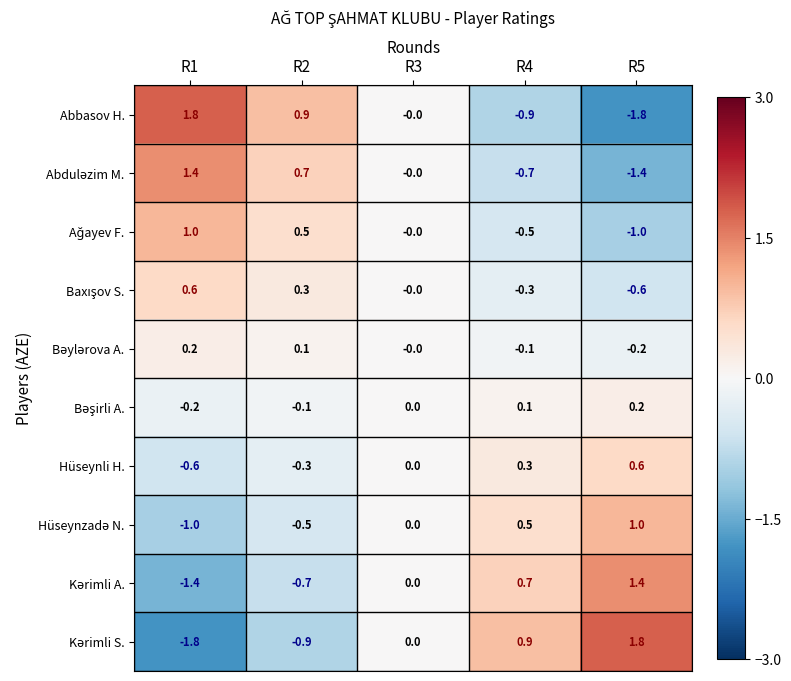

What is the difference between the second highest and minimum values in the Hüseynli H. series?

0.9